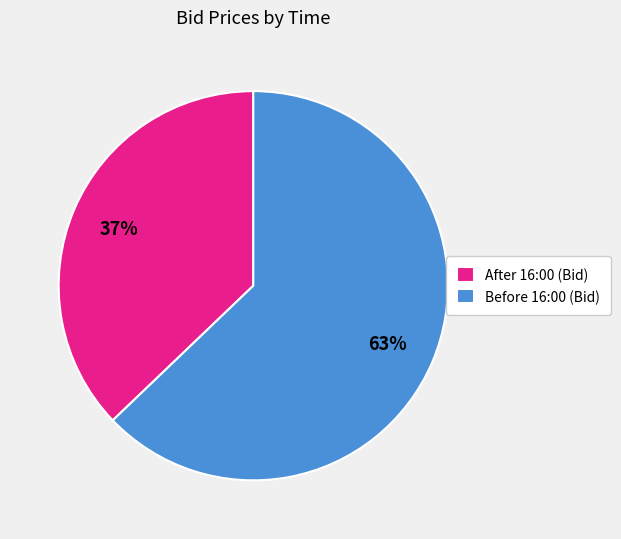

What is the largest slice in the pie chart?

Before 16:00 (Bid)